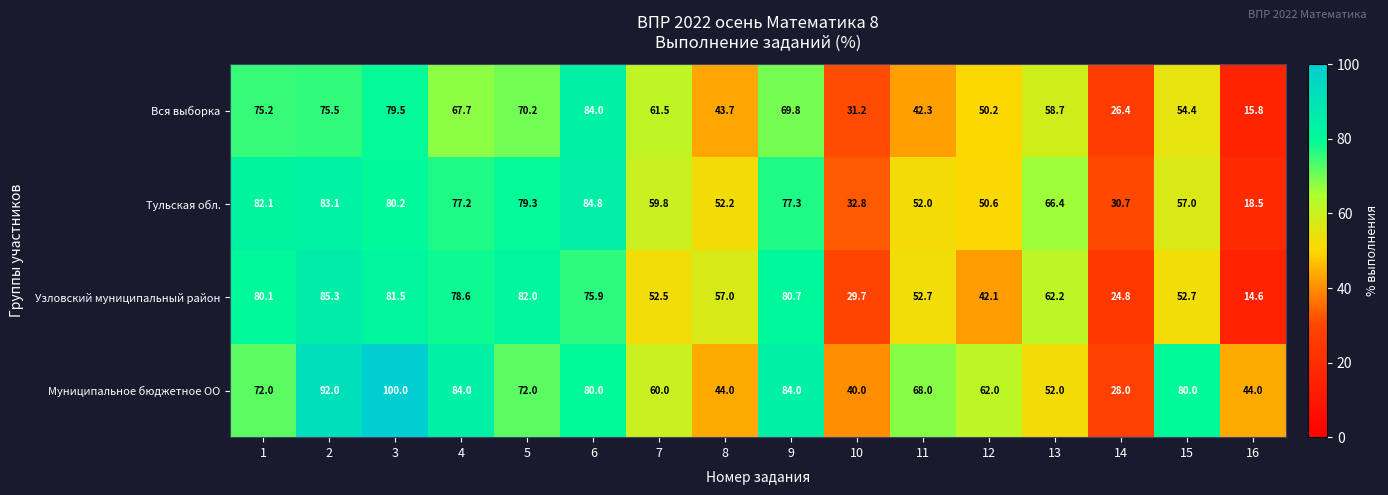

What is the sum of all Узловский муниципальный район values?

952.4